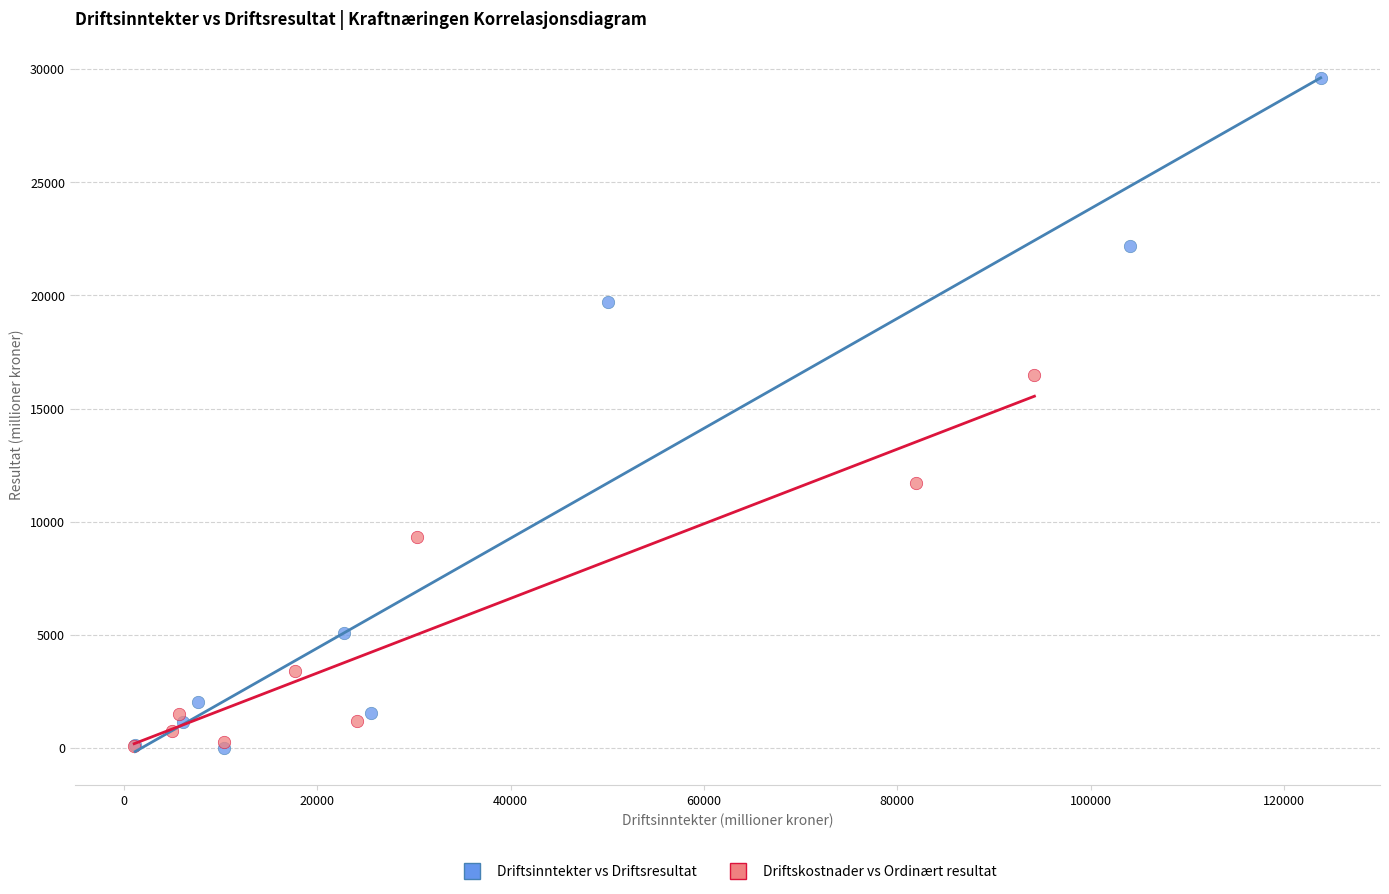

Which series has the widest spread of Y values?

Driftsinntekter vs Driftsresultat